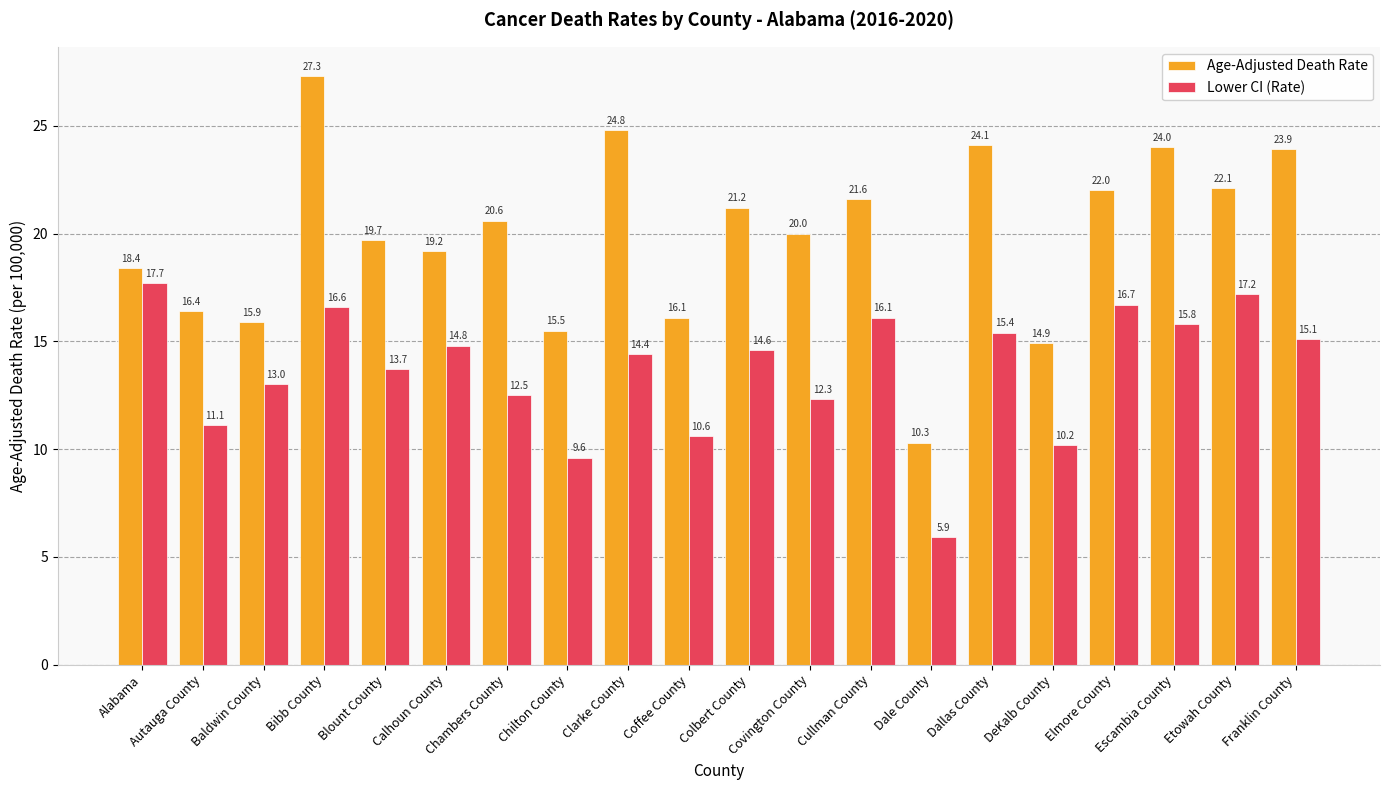

List the series in order of their peak value, highest first.

Age-Adjusted Death Rate, Lower CI (Rate)